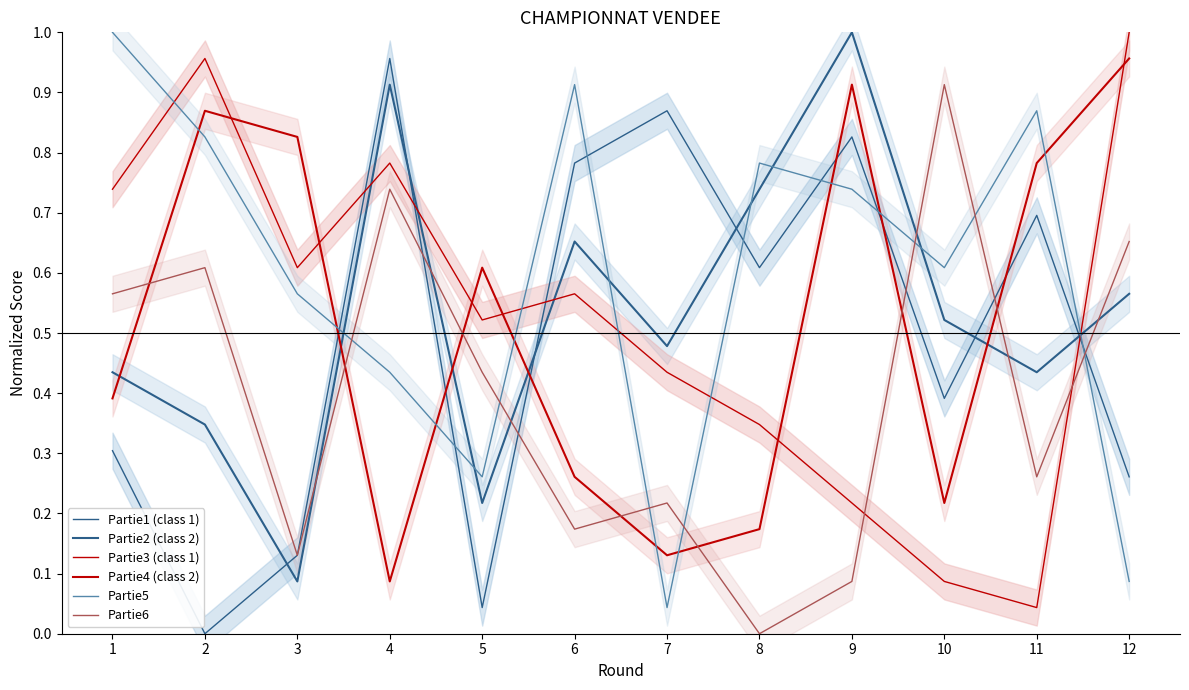

How many times do Partie4 (class 2) and Partie3 (class 1) cross each other?

6